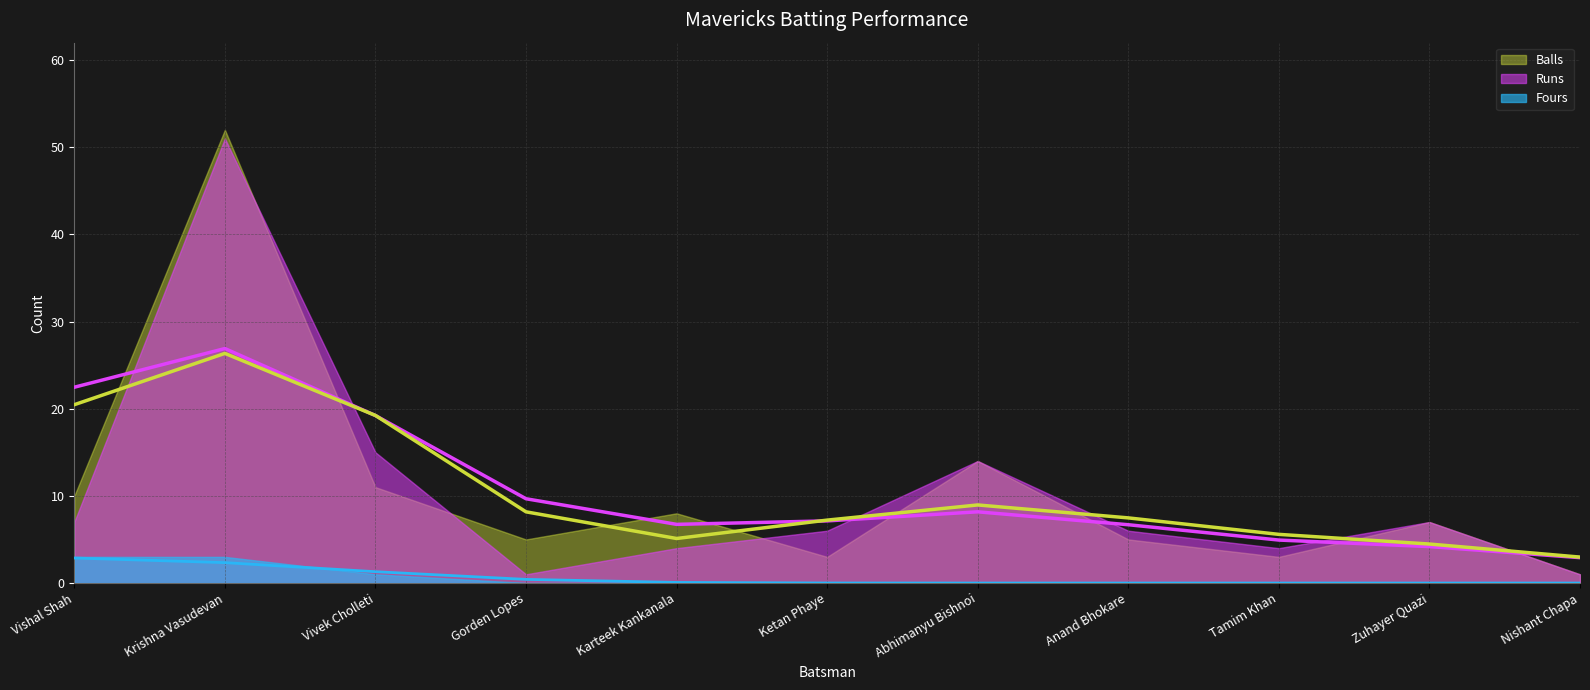

How many series are shown in this chart?

3